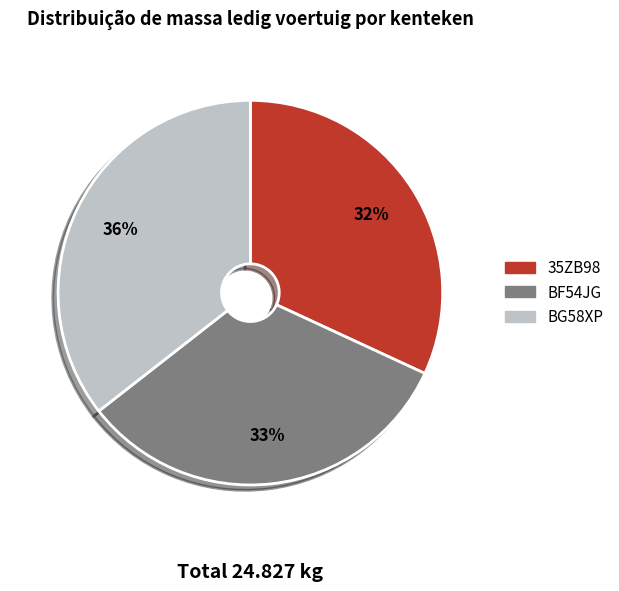

Is it true that 35ZB98 is 32% of the pie?

True